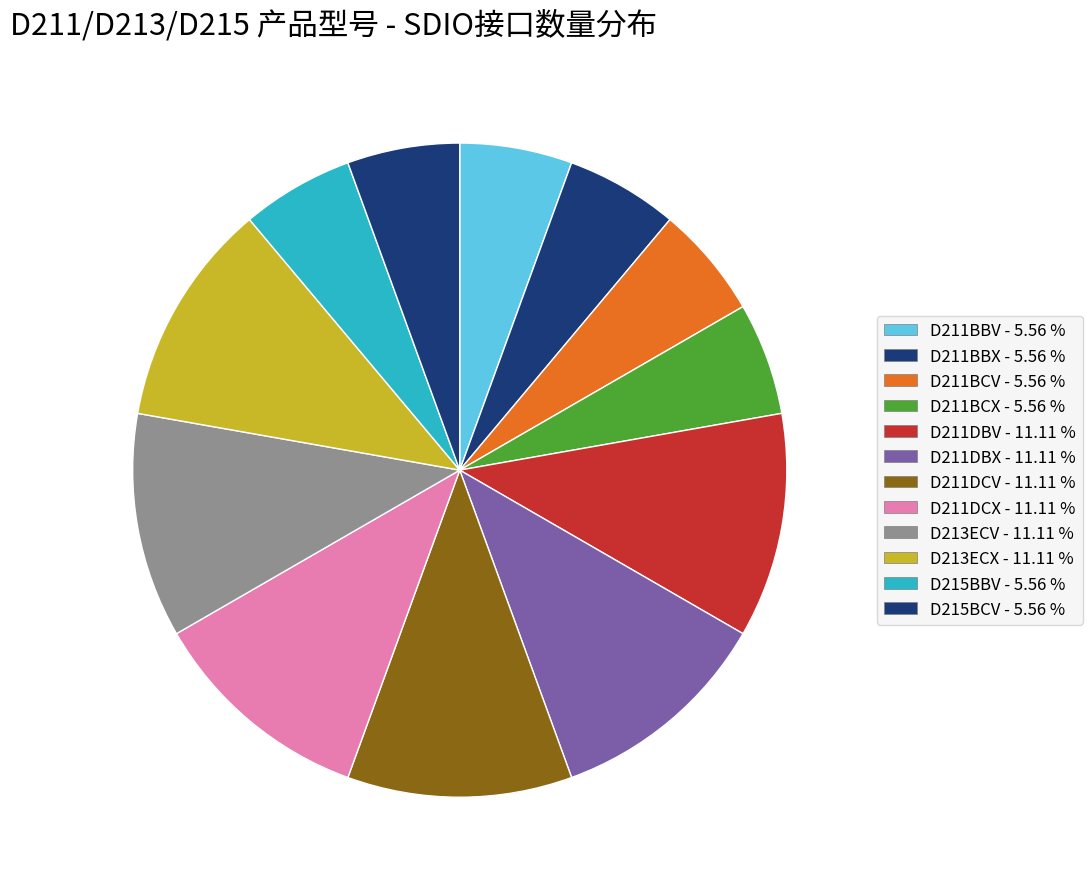

The D211DBV slice represents 11% of the pie. True or false?

True